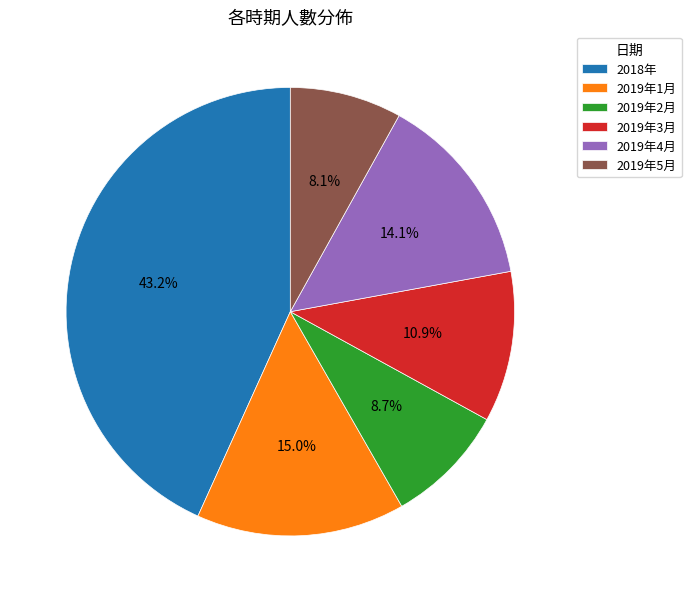

To the nearest percent, what is the difference between the largest and smallest slice percentages?

35%